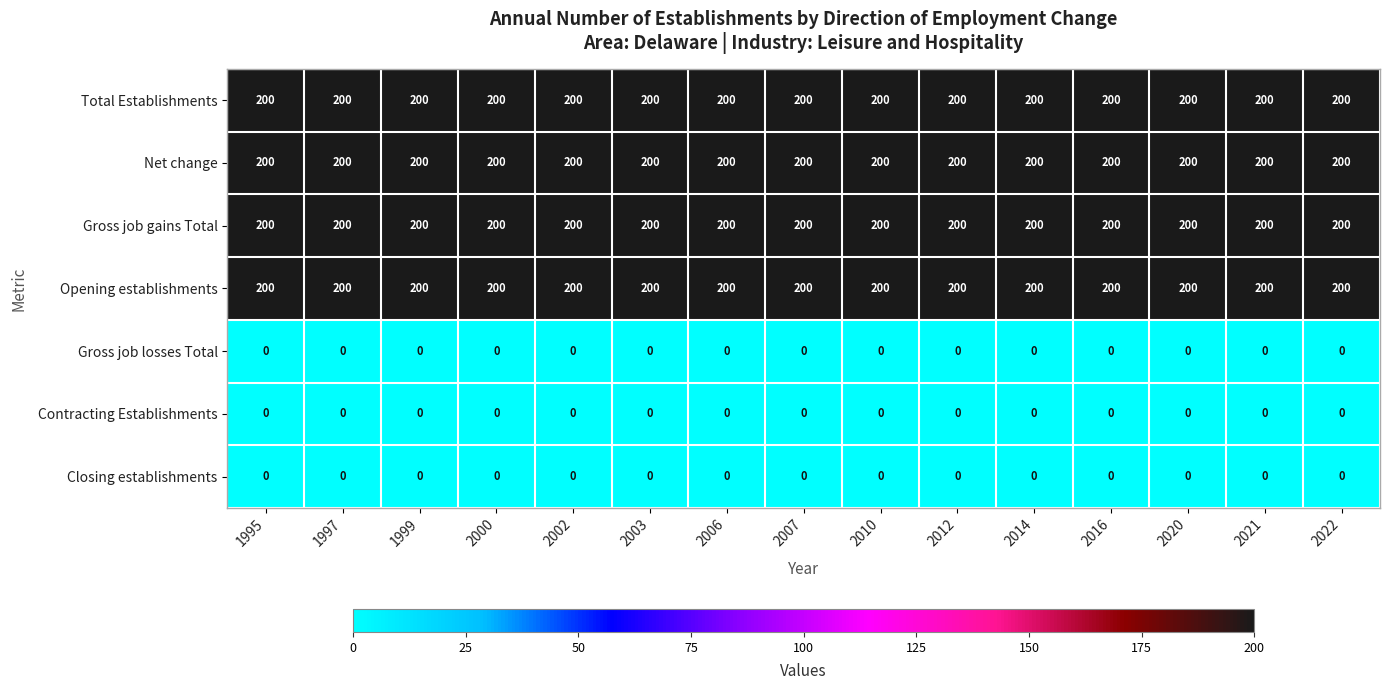

Is it true that Net change equals 200 at 2006?

True